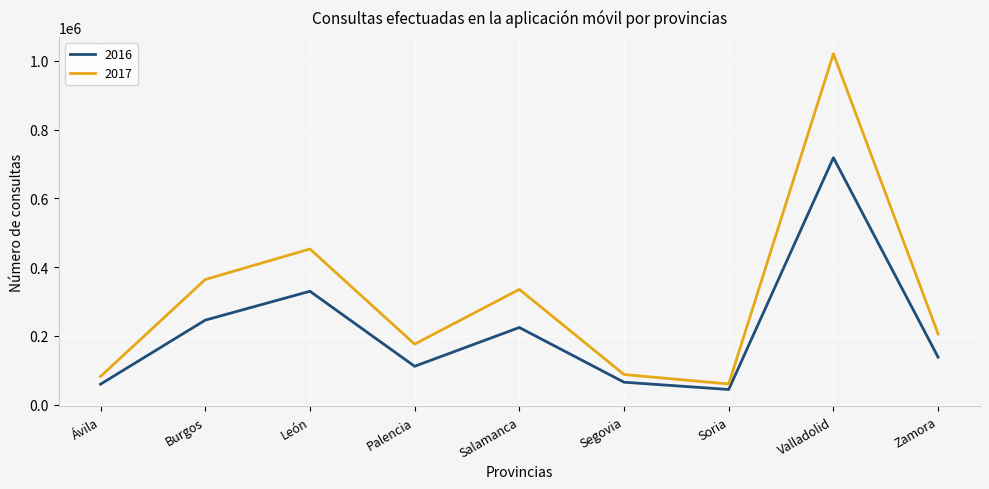

What position from the left is León?

3